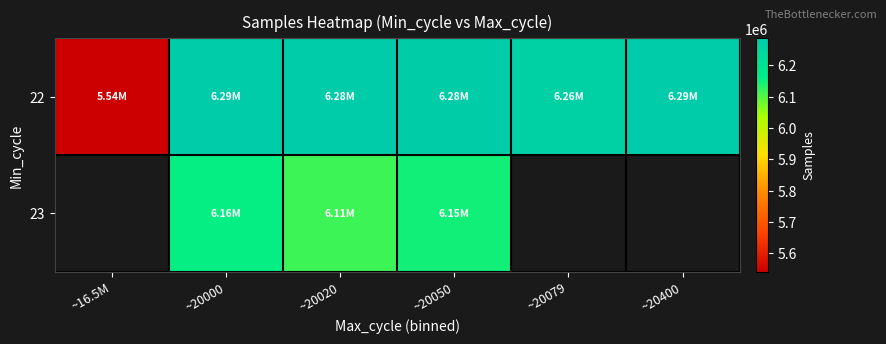

What is the sum of all 22 values?

36941067.0